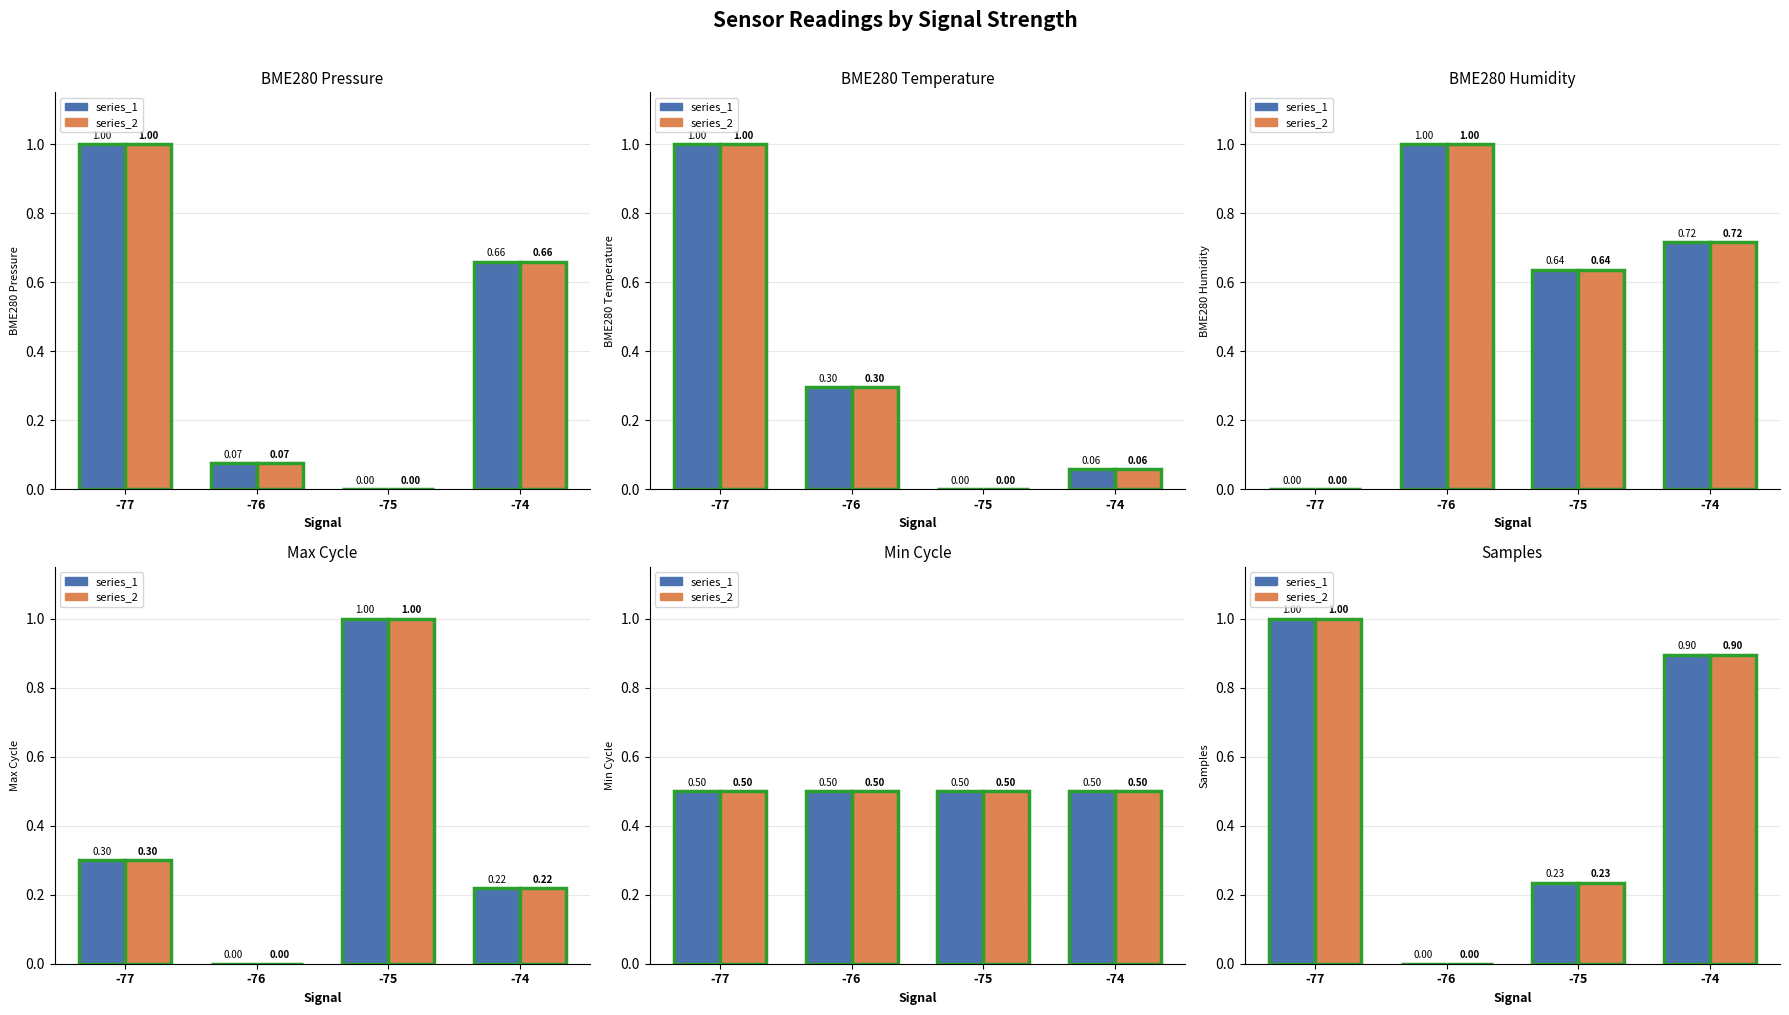

What is the difference between the maximum and minimum values in the series_1 series?

1.0